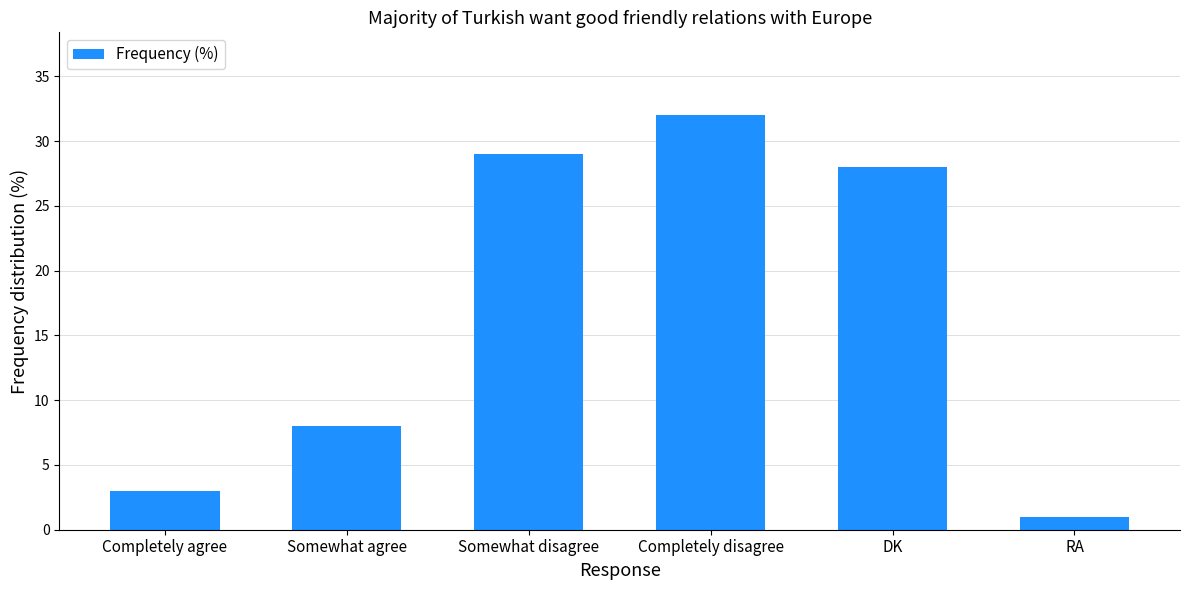

Reading left to right, list all the values displayed in this chart.

3	8	29	32	28	1